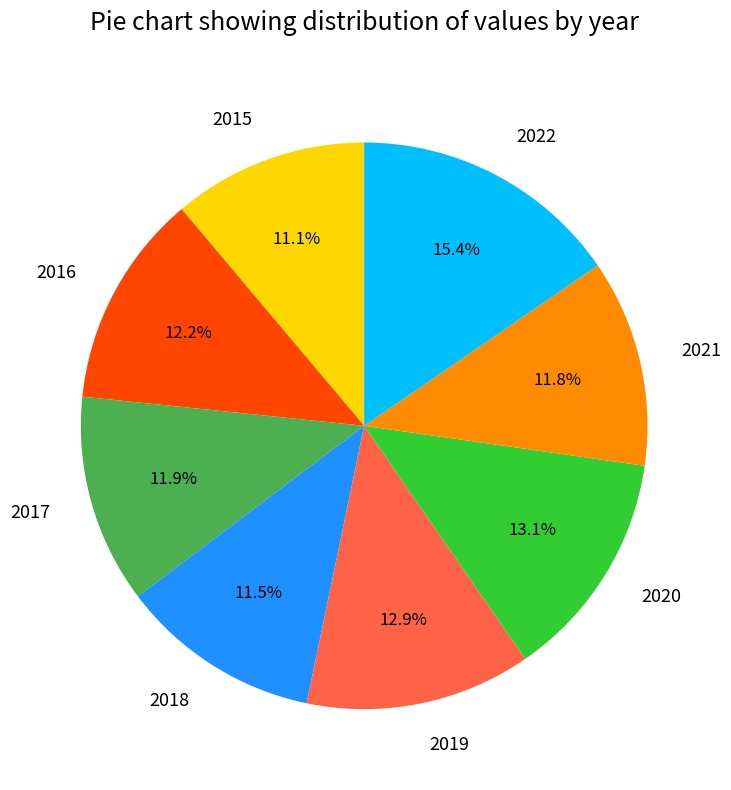

Combined, what portion of the pie is 2016 and 2020?

25.3%